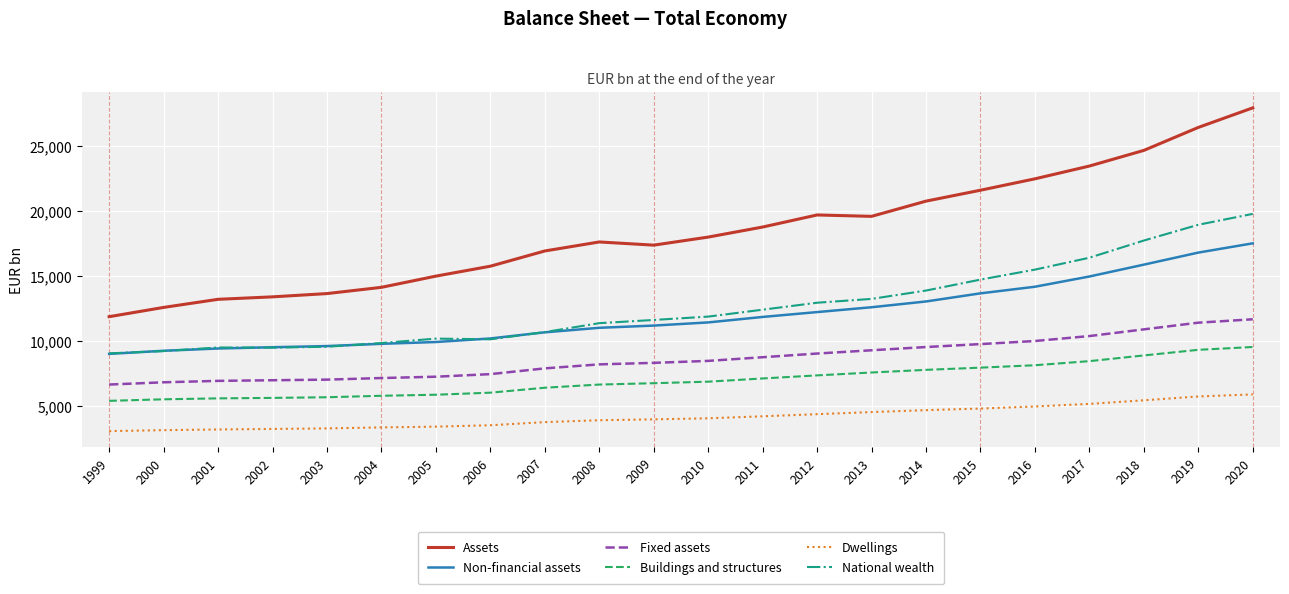

Is it true that Non-financial assets equals 20597.5 at 2010?

False